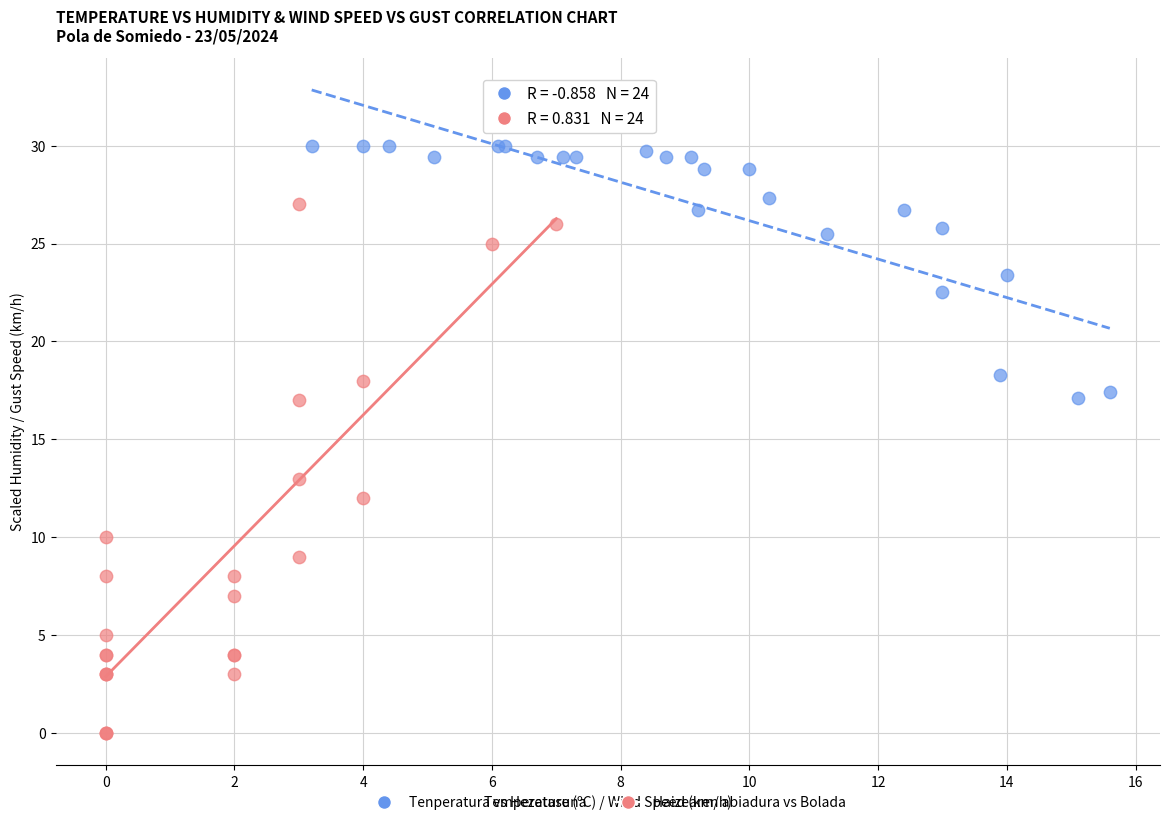

Which series reaches the maximum Y coordinate?

Tenperatura vs Hezetasuna